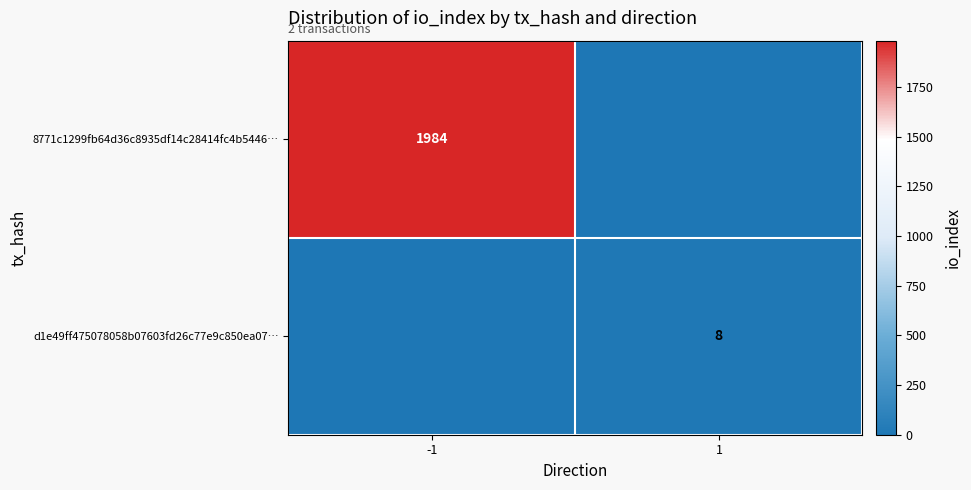

Is the value of d1e49ff475078058b07603fd26c77e9c850ea07… at -1 greater than the value of 8771c1299fb64d36c8935df14c28414fc4b5446… at -1?

No